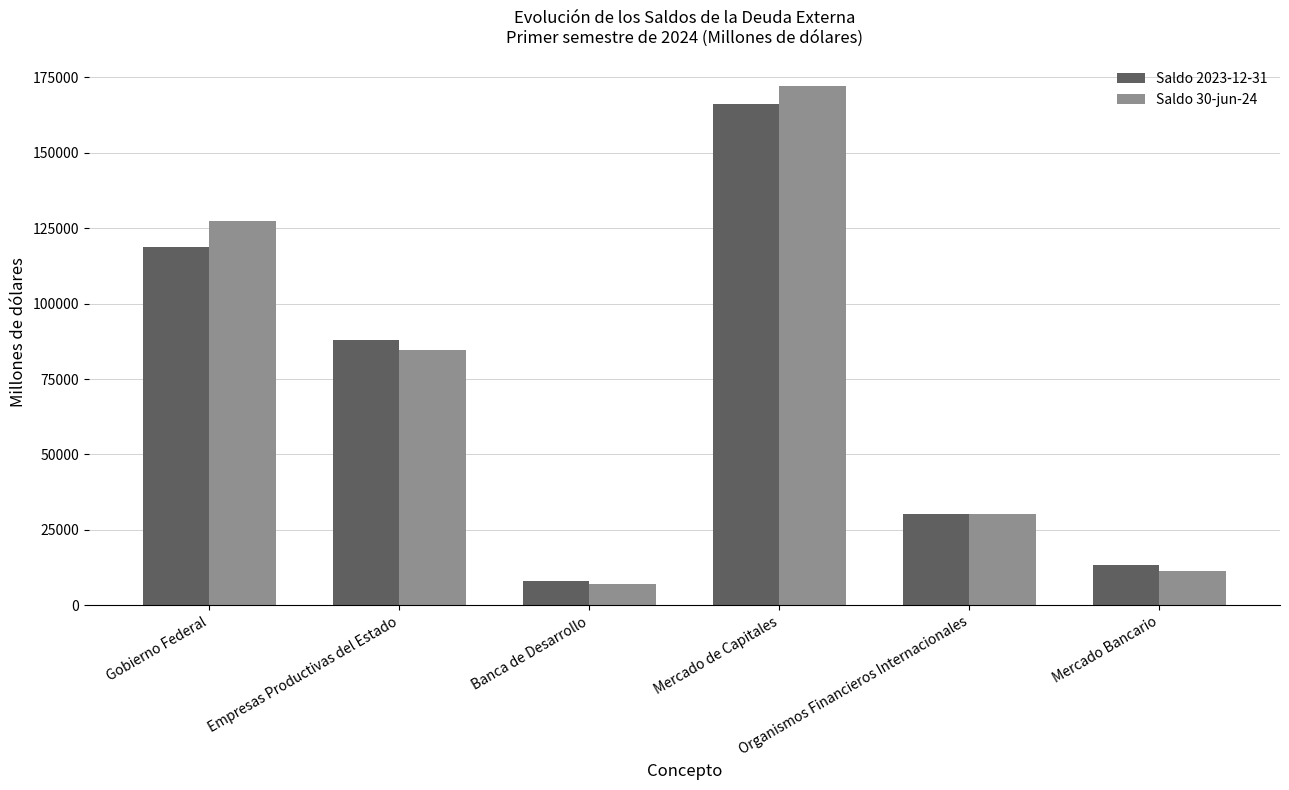

What is the difference between the maximum and second lowest values in the Saldo 30-jun-24 series?

160926.4